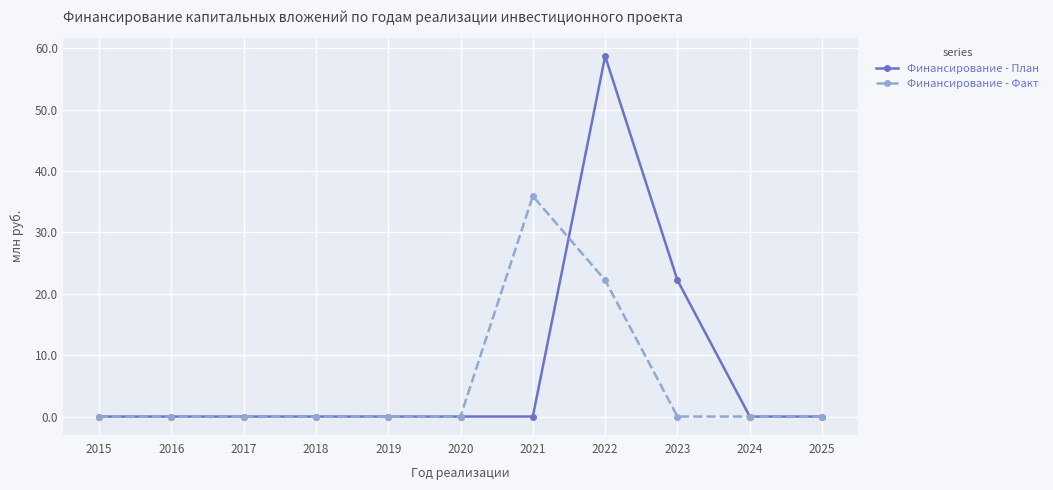

At which category is the sum across all series the highest?

2022